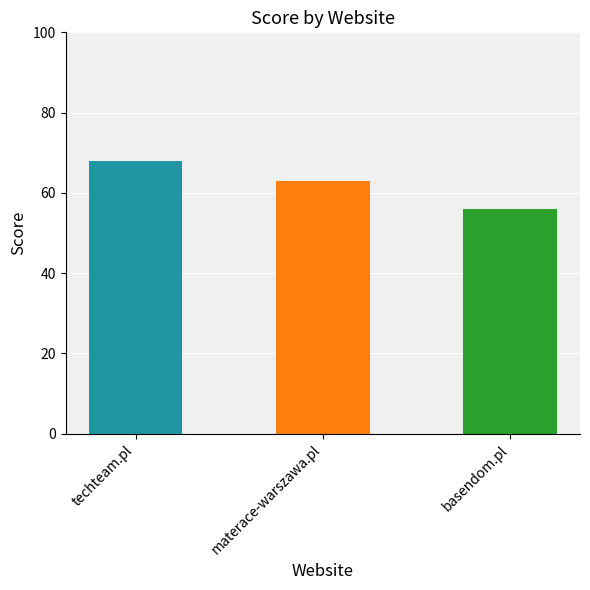

Does the chart contain stacked bars?

No